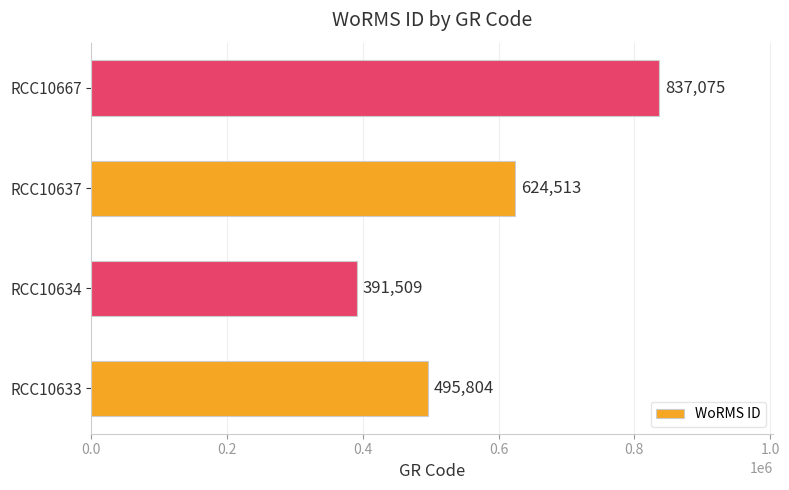

Which label corresponds to the largest value in the chart?

RCC10667